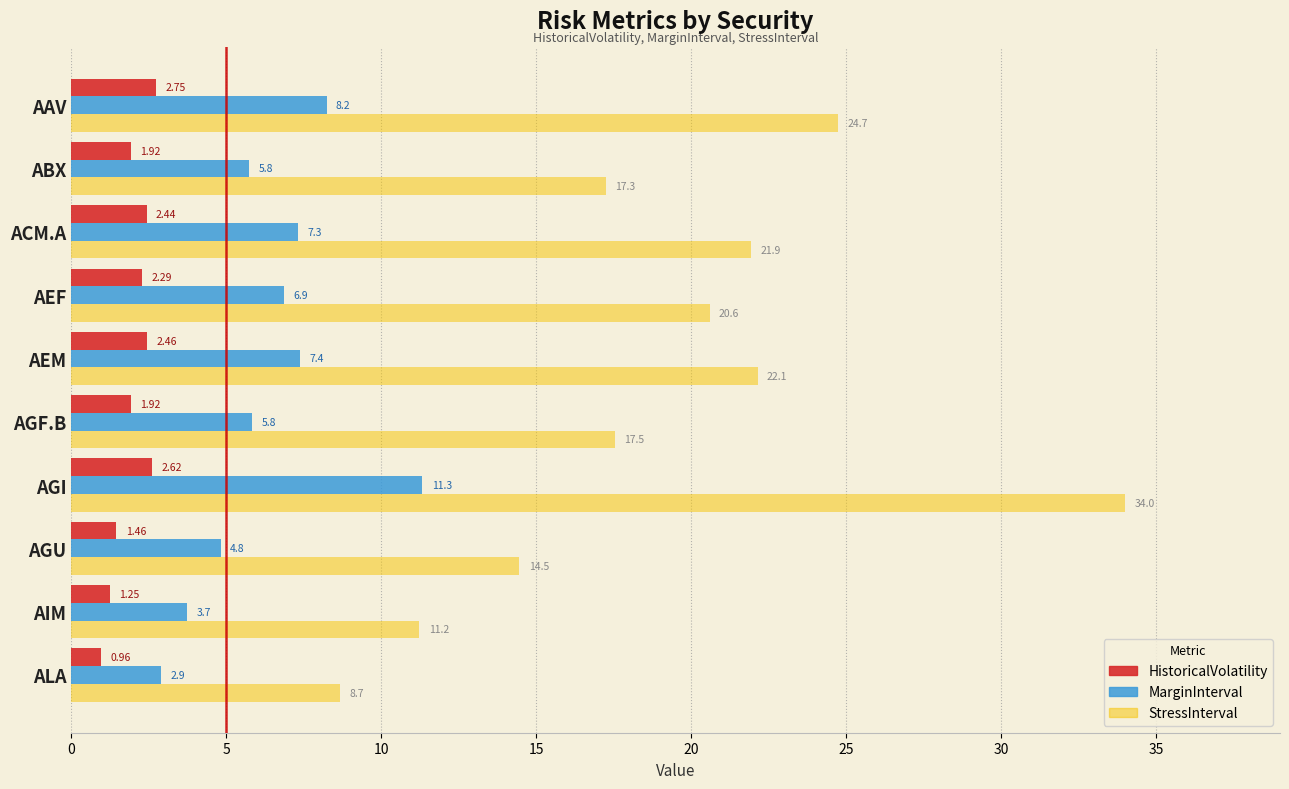

List the series in order of their overall mean, highest first.

StressInterval, MarginInterval, HistoricalVolatility